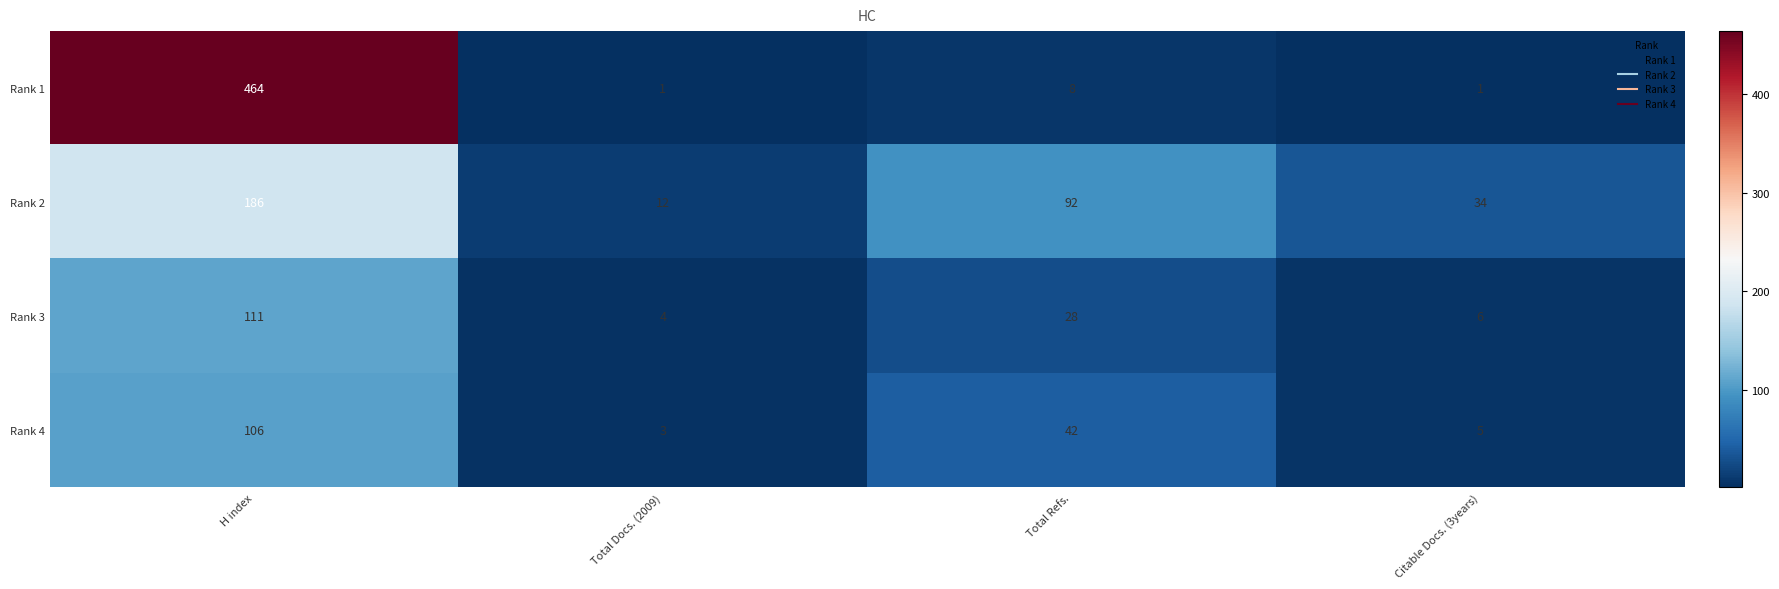

Rank the series by their maximum value, from lowest to highest.

Rank 4, Rank 3, Rank 2, Rank 1